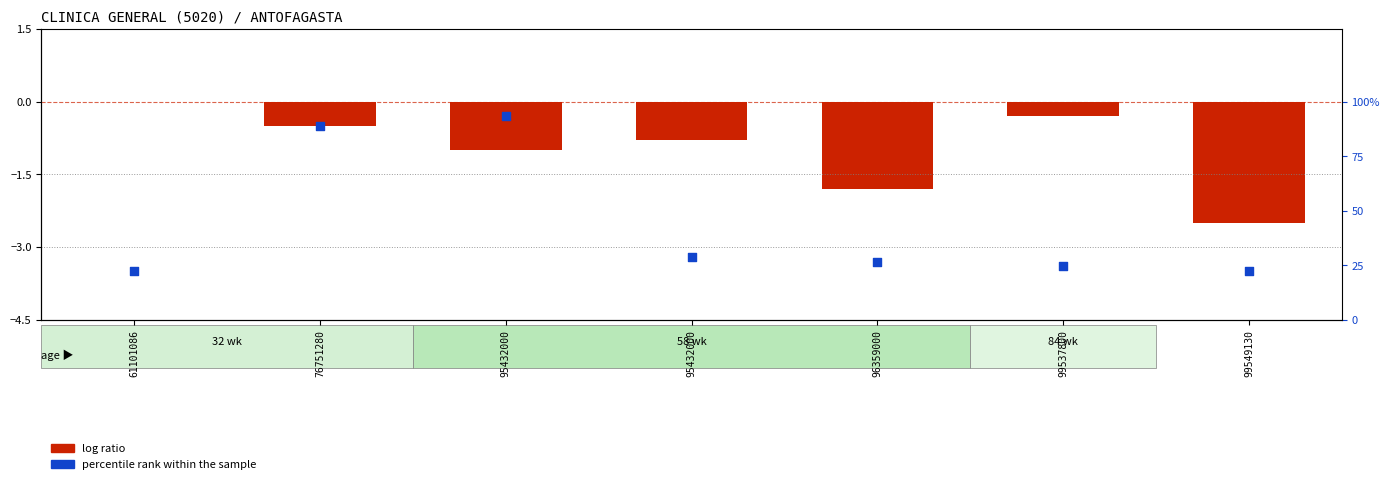

At which category is the sum across all series the highest?

76751280